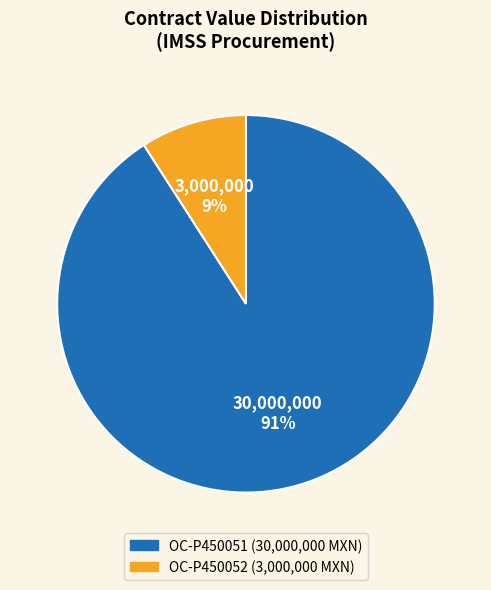

Is it true that OC-P450051 (30,000,000 MXN) is 98% of the pie?

False